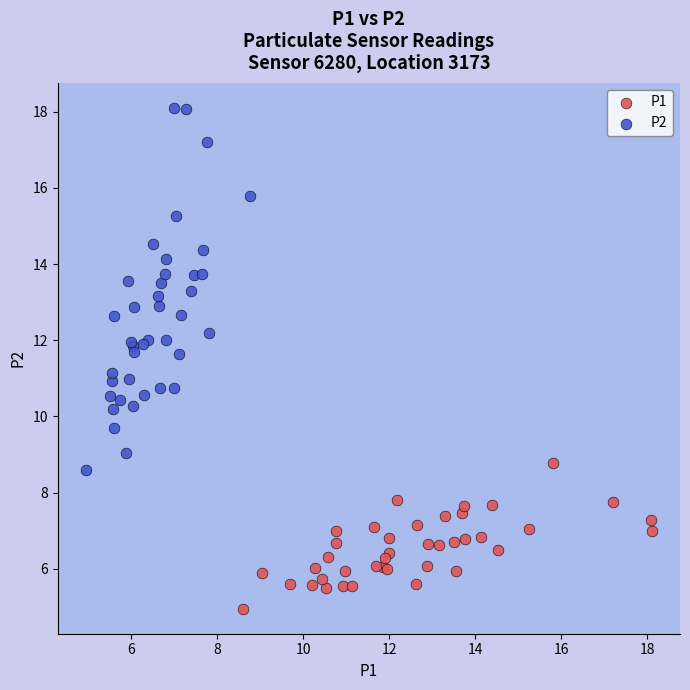

Which series contains the highest Y value?

P2